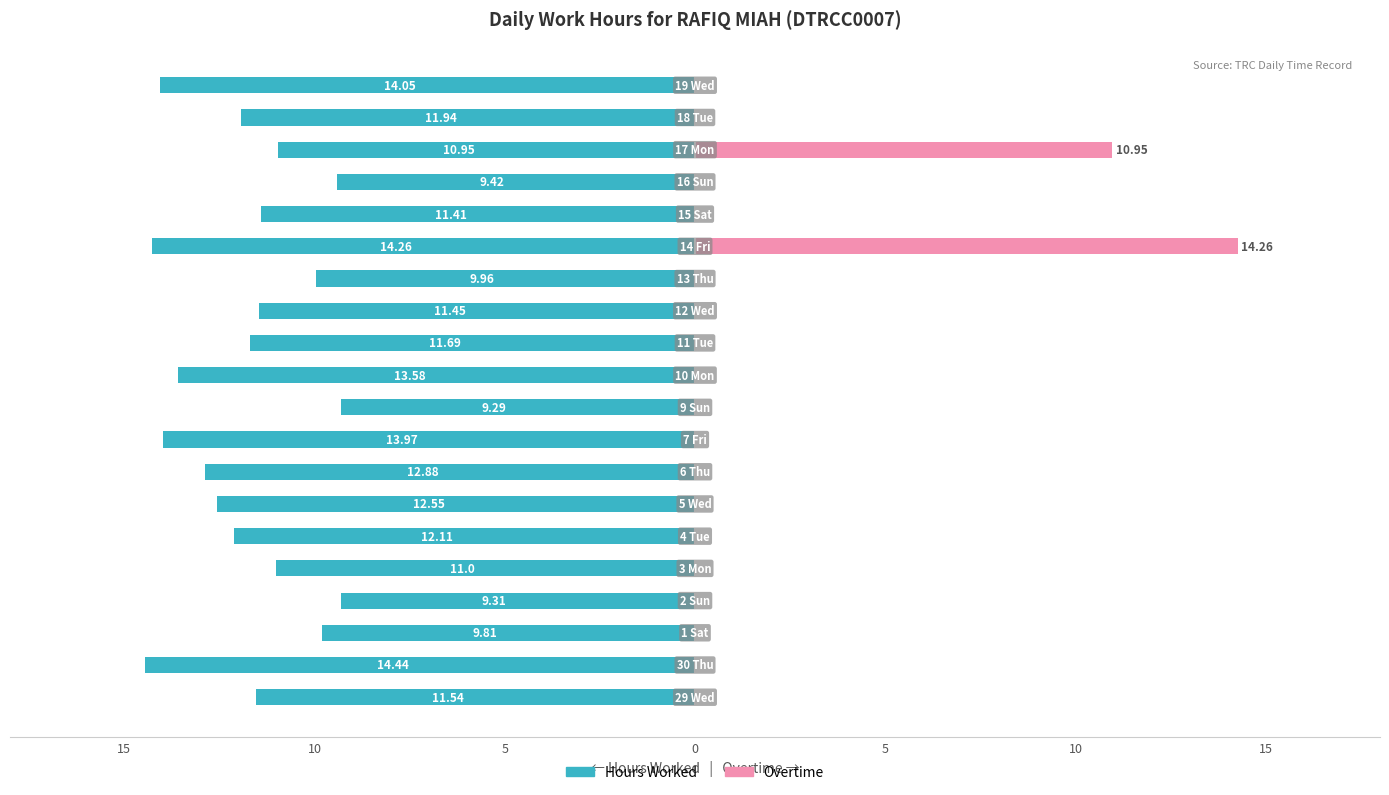

What are all the series names shown in the legend?

Hours Worked, Overtime